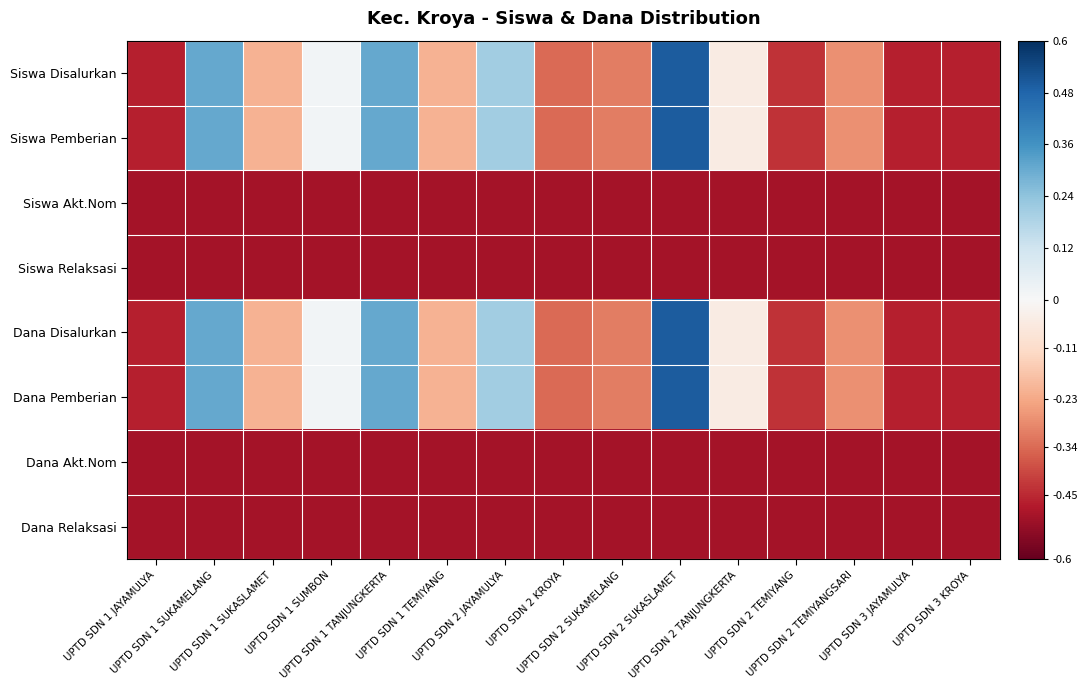

What is the total value across all series at UPTD SDN 1 TEMIYANG?

-2.8